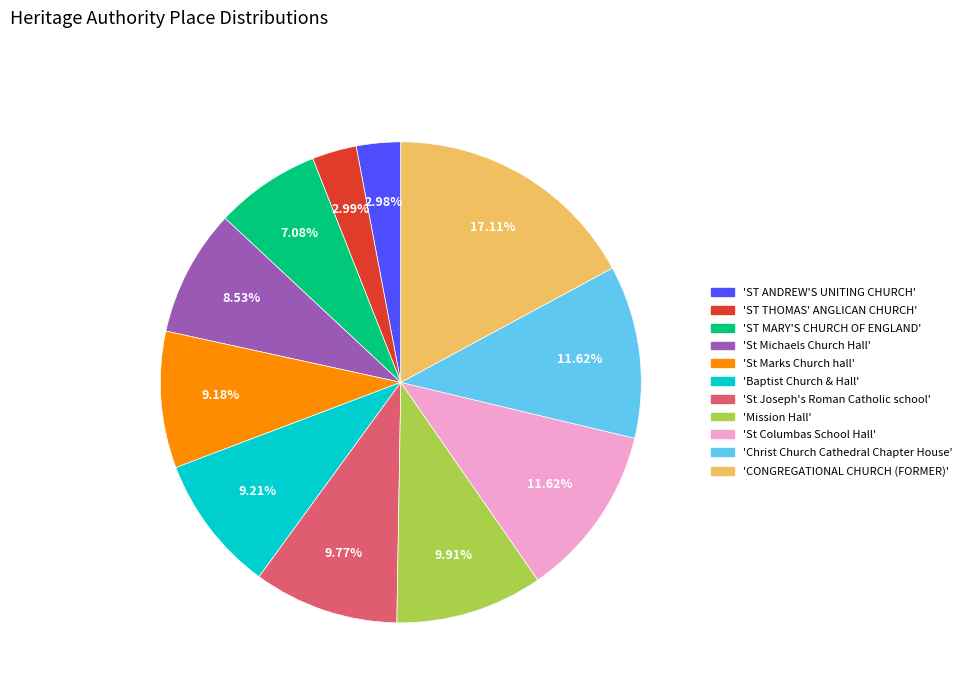

Is there a majority slice in this chart?

No